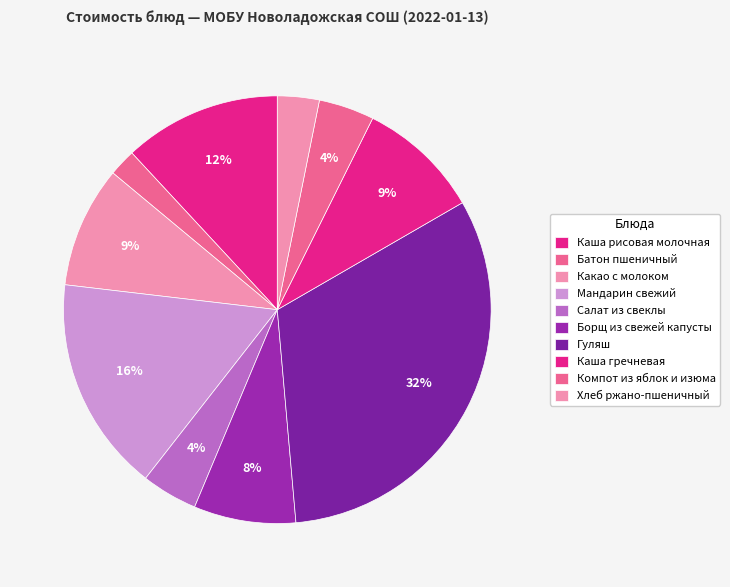

How much of the chart is everything except Каша гречневая?

90.7%